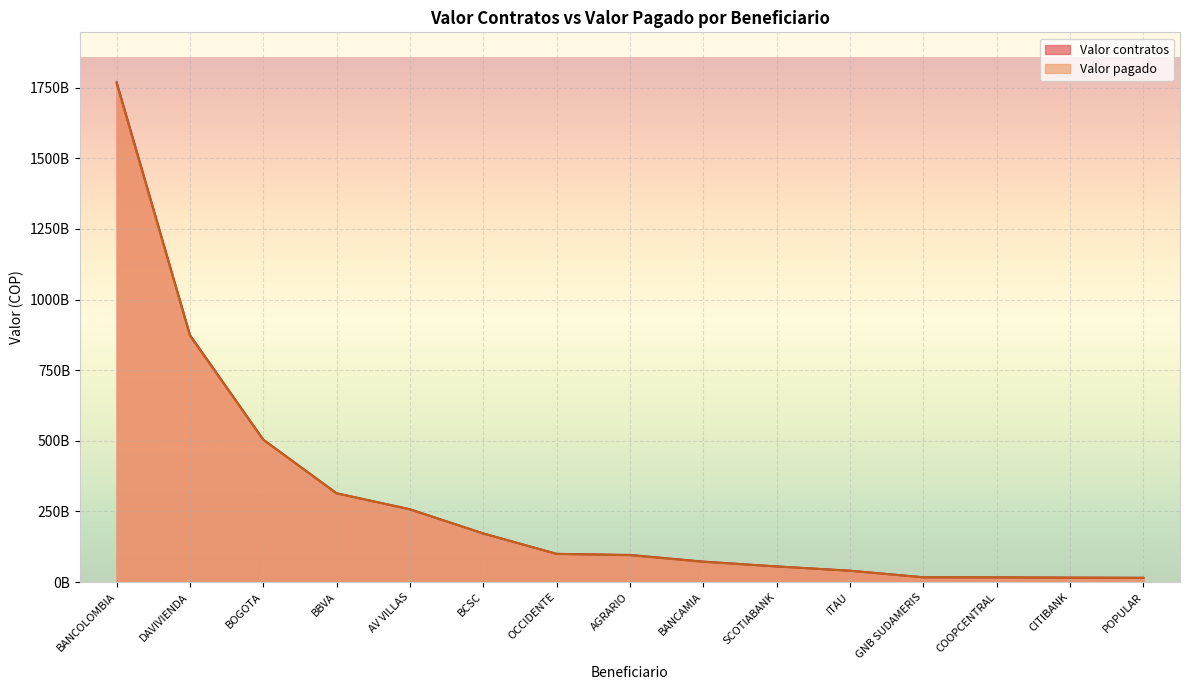

Rank the series by their maximum value, from highest to lowest.

Valor contratos, Valor pagado